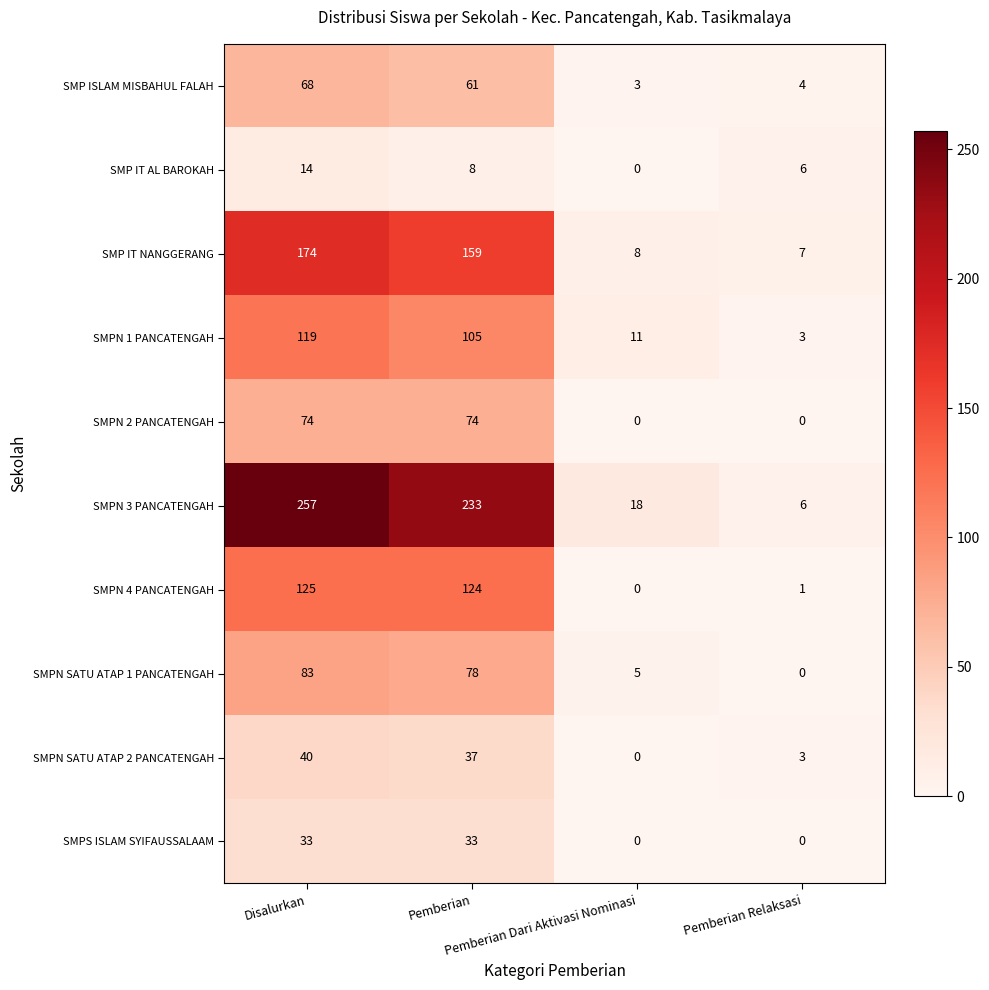

What is the spread (max minus min) of values at Disalurkan?

243